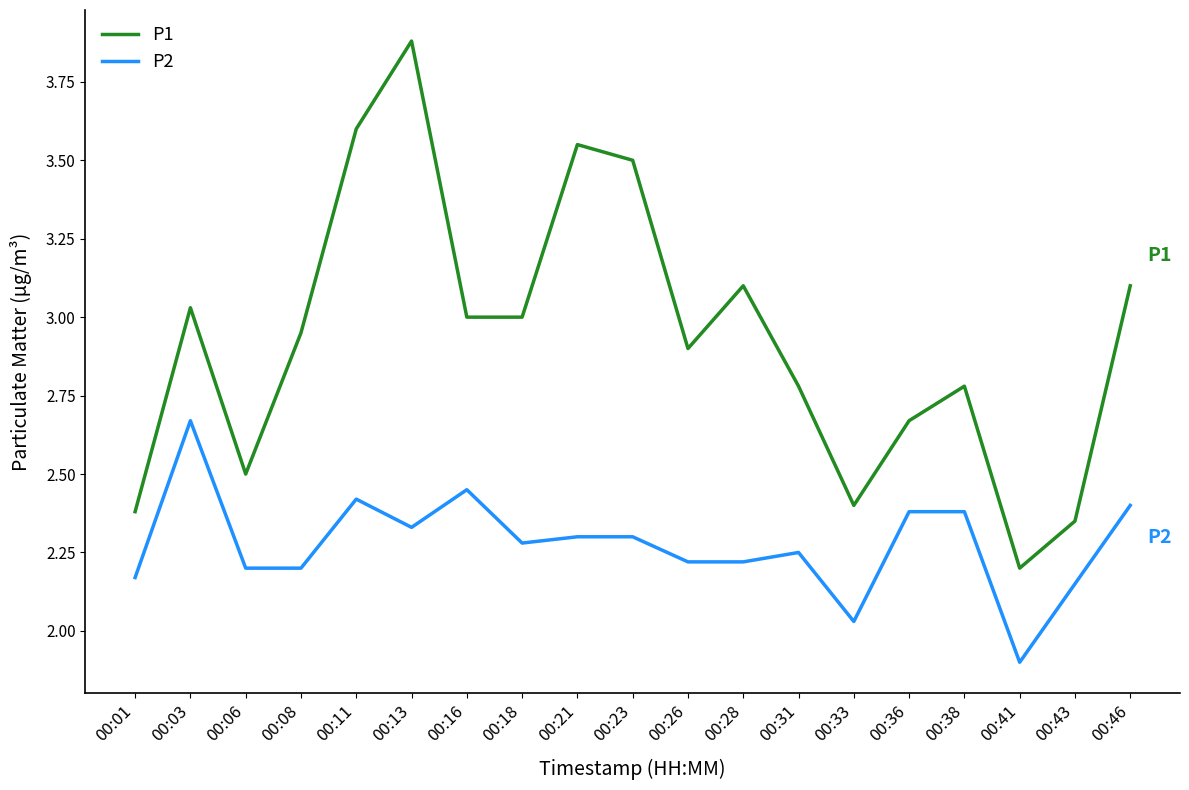

What is the spread (max minus min) of values at 00:23?

1.2